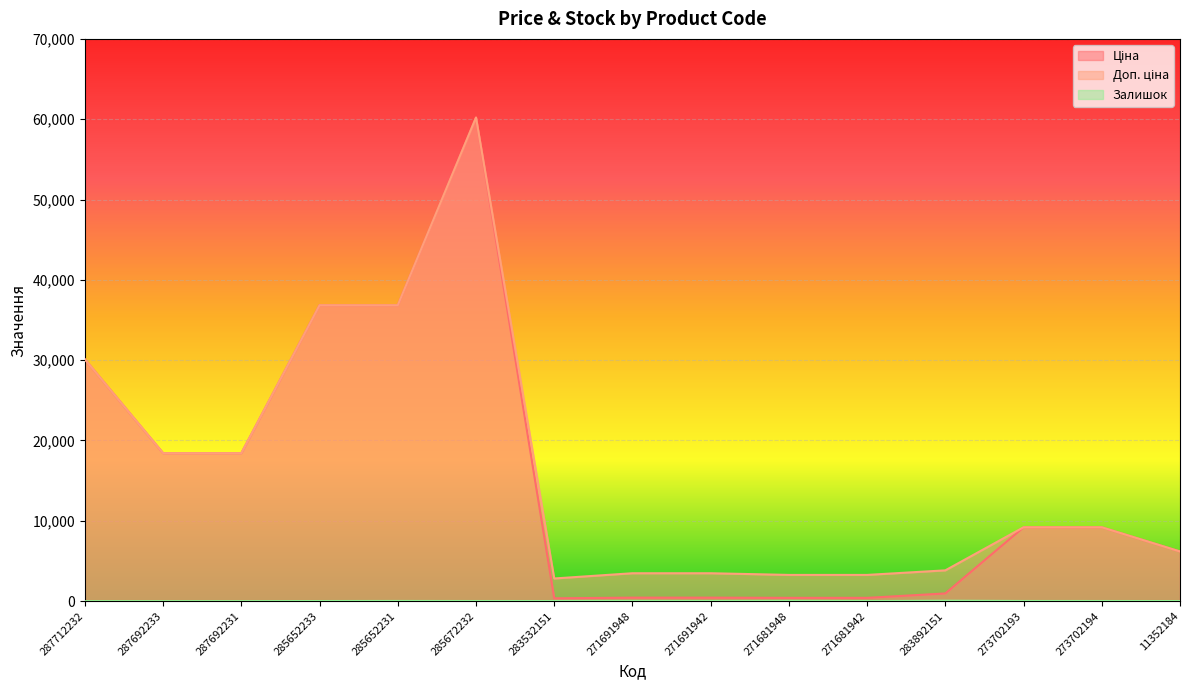

At how many categories does at least one series exceed 15880?

6